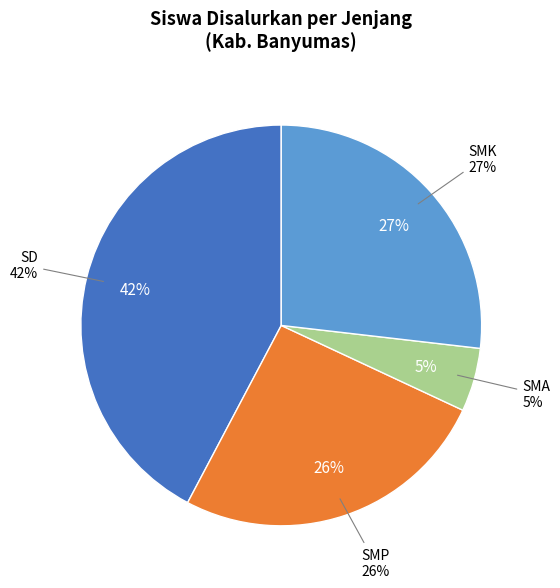

To the nearest percent, what is the difference between the largest and smallest slice percentages?

37%